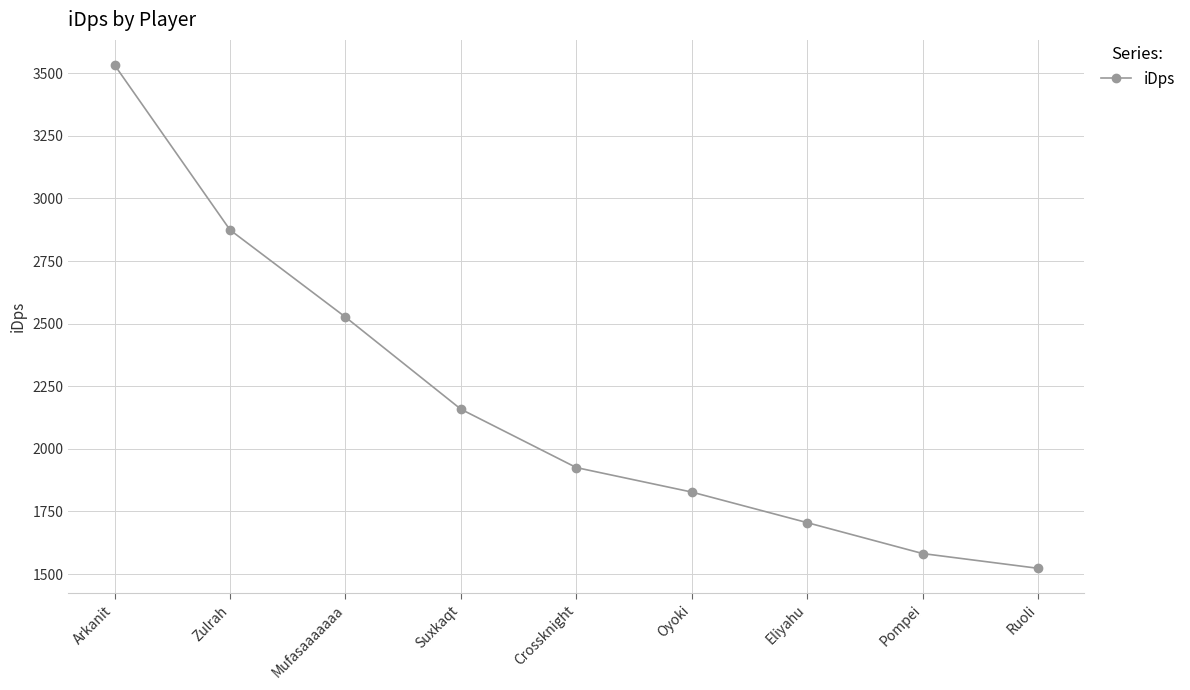

The chart shows a value of 915.4 at Oyoki. True or false?

False